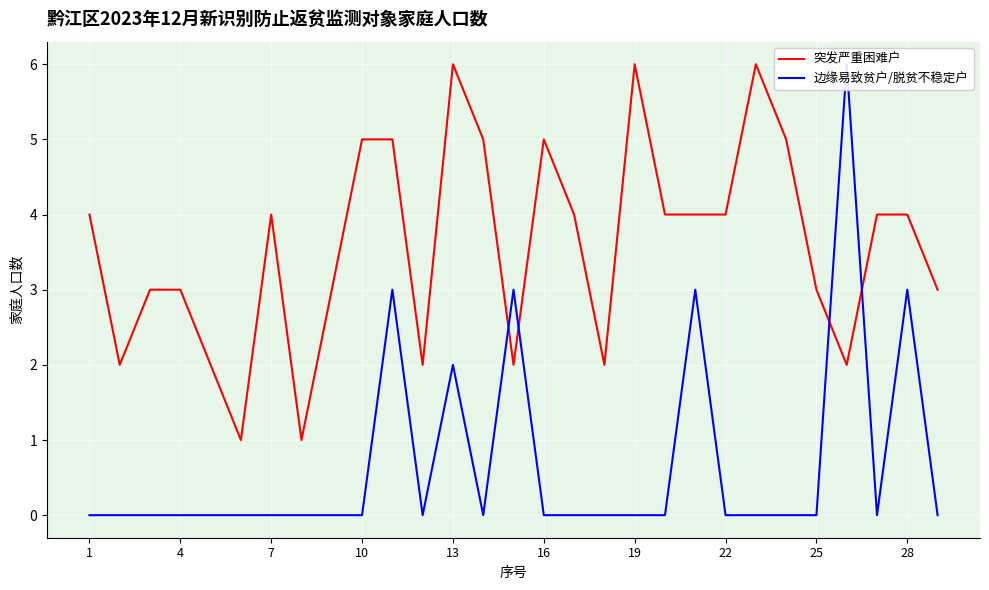

How many times do 边缘易致贫户/脱贫不稳定户 and 突发严重困难户 cross each other?

4